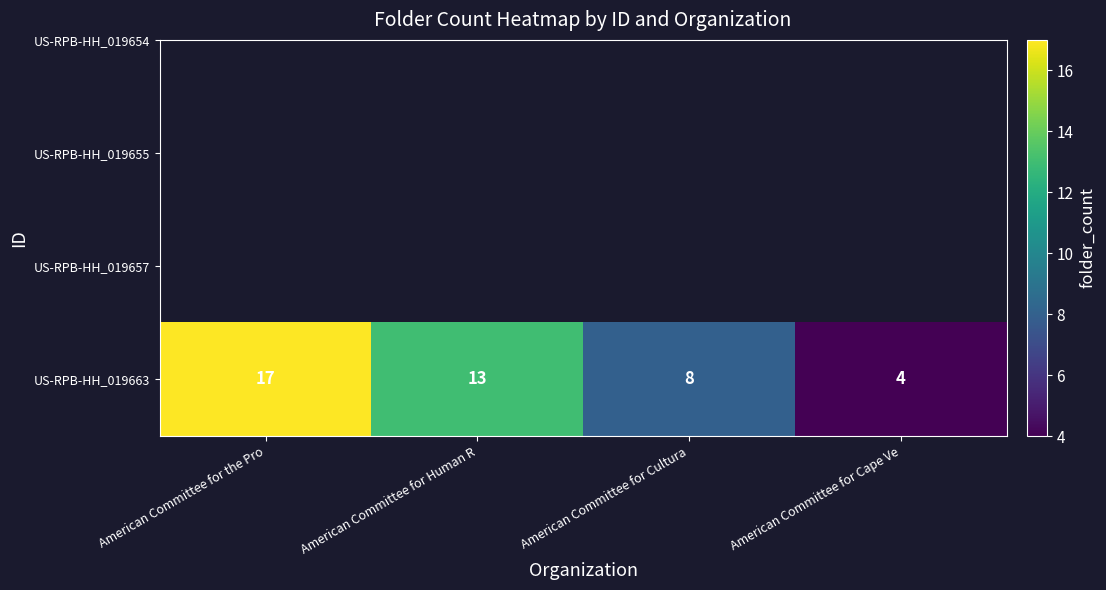

Rank the categories by value from lowest to highest.

American Committee for Cape Ve, American Committee for Cultura, American Committee for Human R, American Committee for the Pro